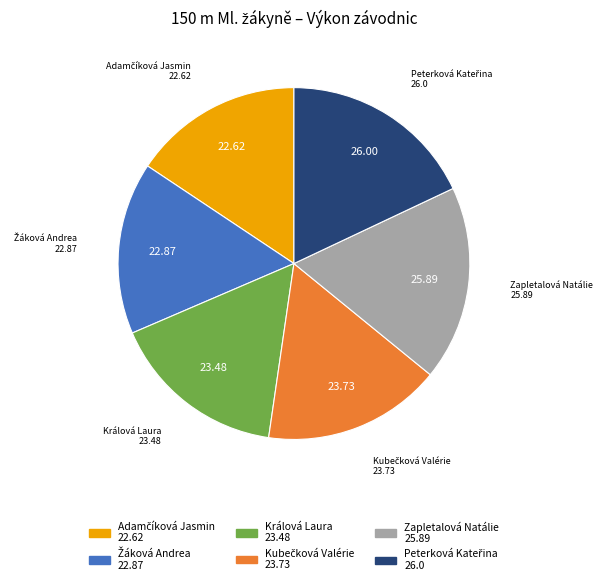

Is there any slice that represents more than half of the pie?

No